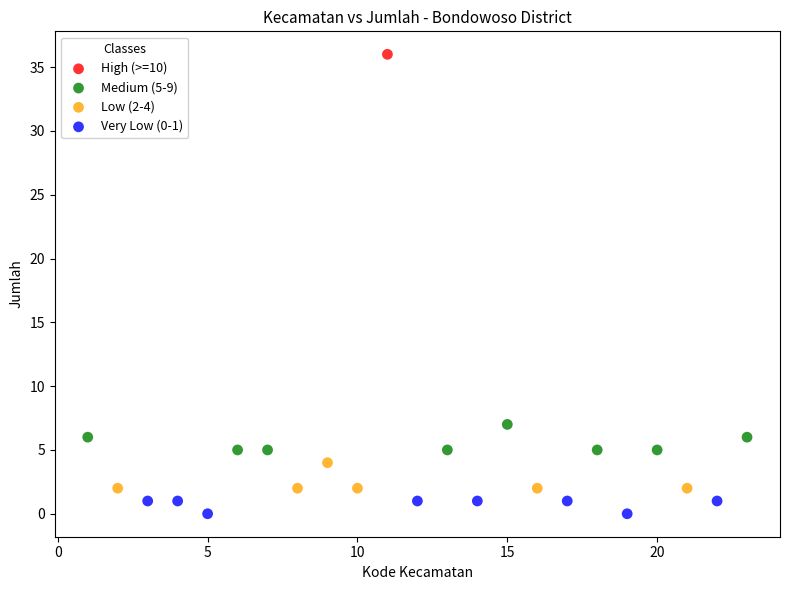

Which series contains the lowest Y value?

Very Low (0-1)